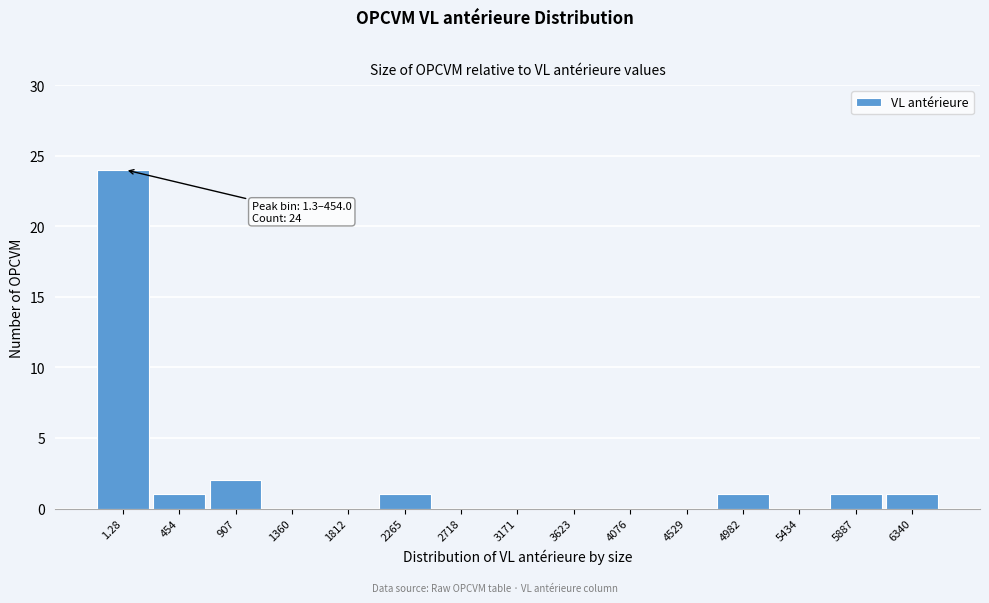

Reading left to right, transcribe all the data shown in this chart.

1.28=24	454=1	907=2	1360=0	1812=0	2265=1	2718=0	3171=0	3623=0	4076=0	4529=0	4982=1	5434=0	5887=1	6340=1